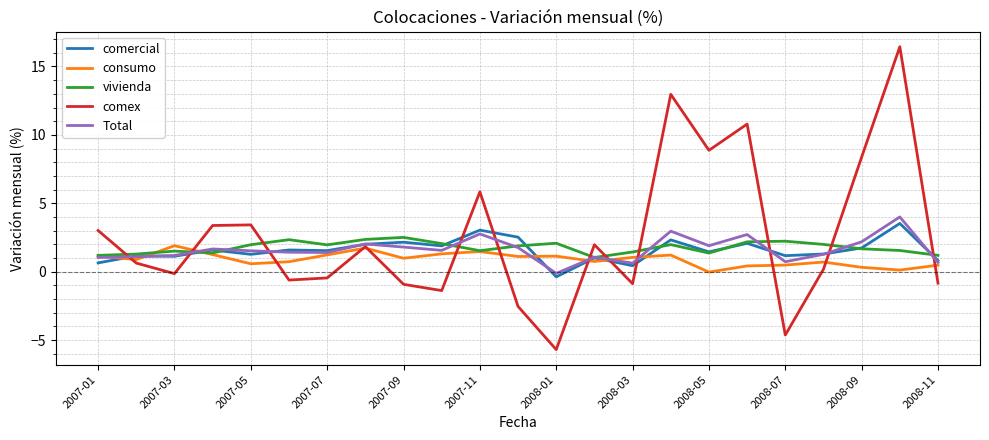

How many lines are shown in the chart?

5